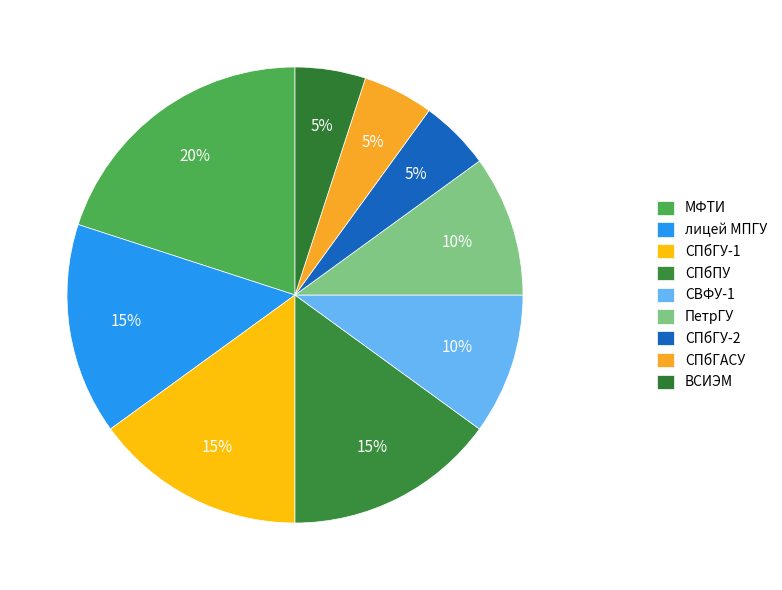

Count the number of slices in the pie.

9